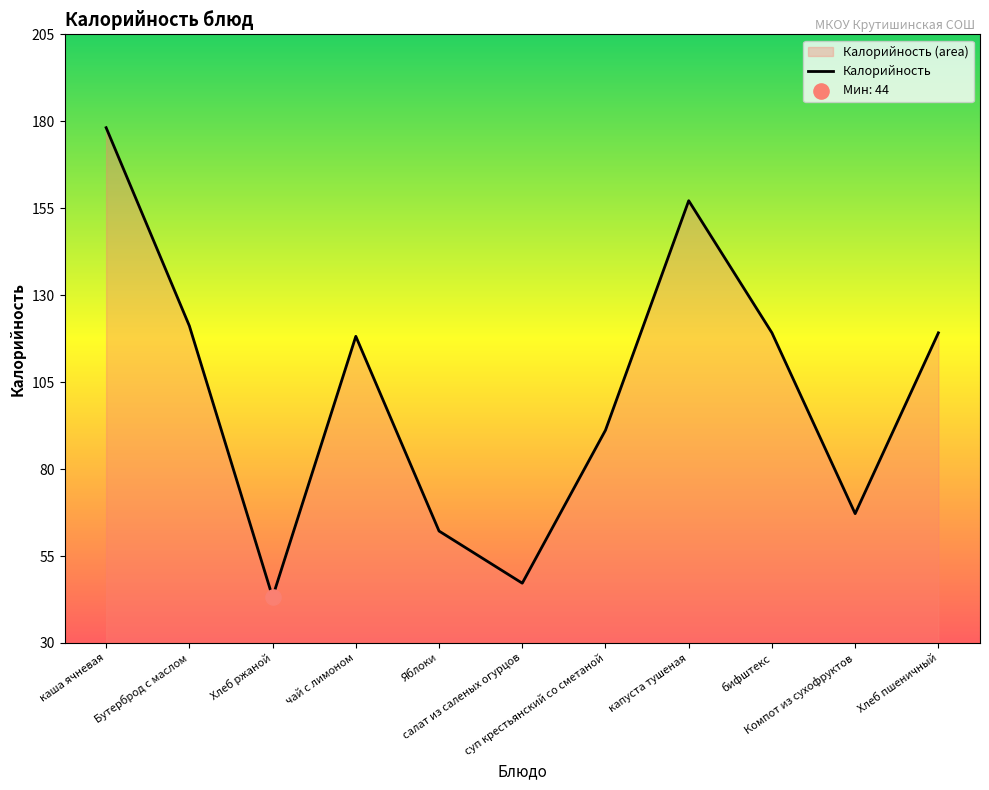

Which has a higher value, чай с лимоном or Яблоки?

чай с лимоном